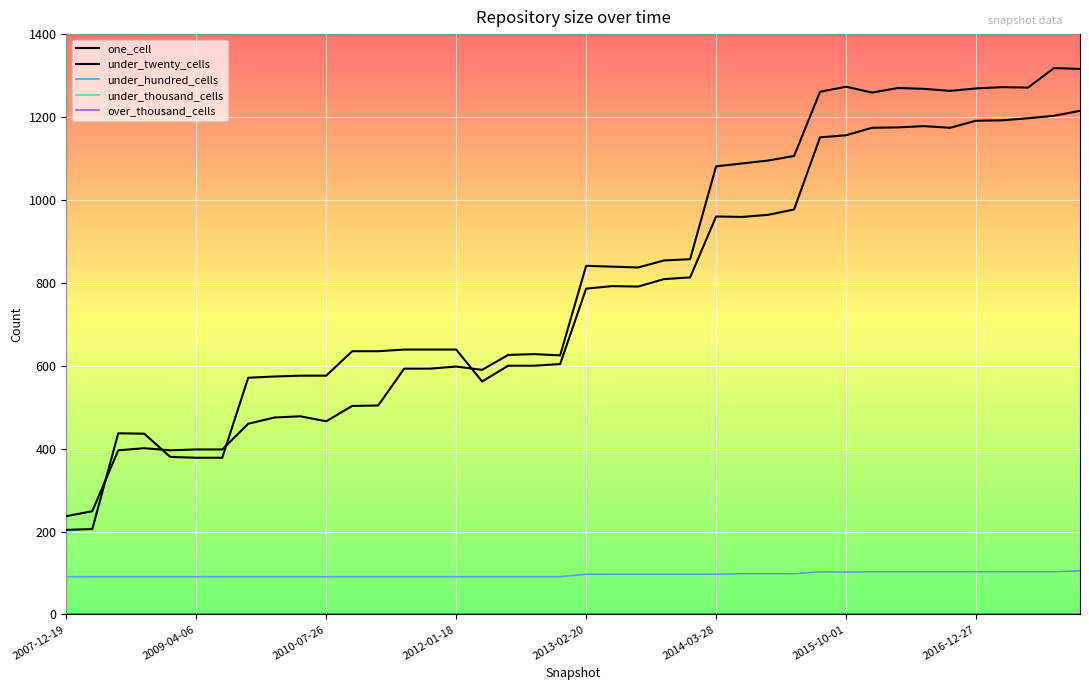

Does the chart have visible grid lines?

Yes